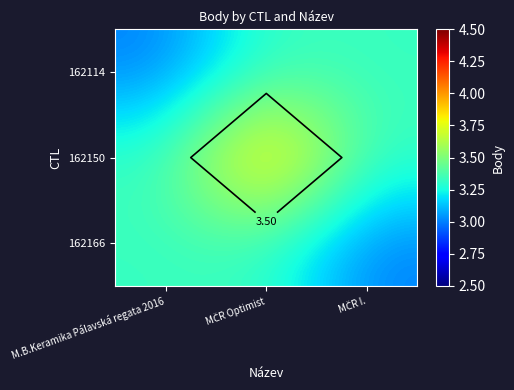

What is the approximate value of 162114 at MČR Optimist?

3.3